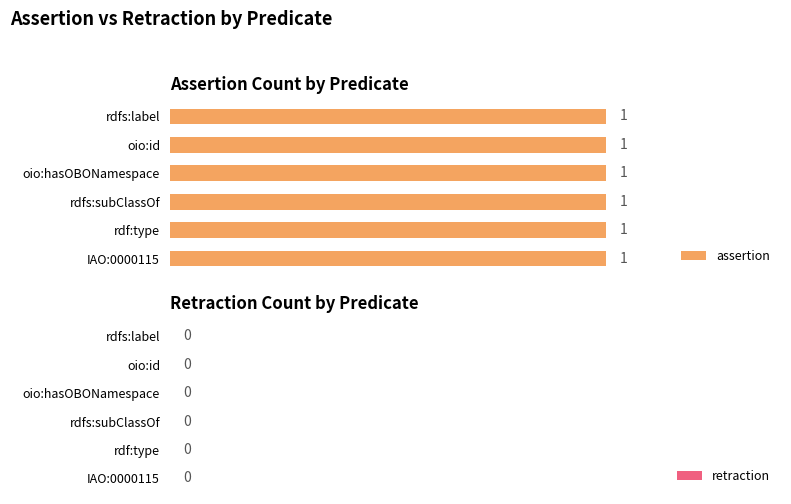

Is it true that assertion equals 2 at IAO:0000115?

False